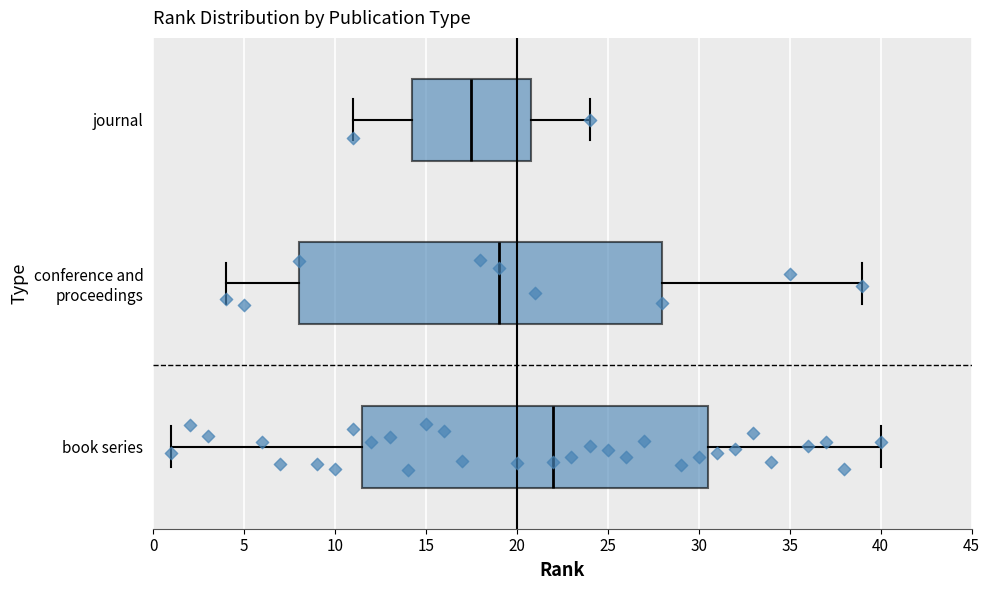

Where is the right edge of the box for journal on the x-axis? The values are not printed on the chart, so give them approximately, as read against the axis.

21.0